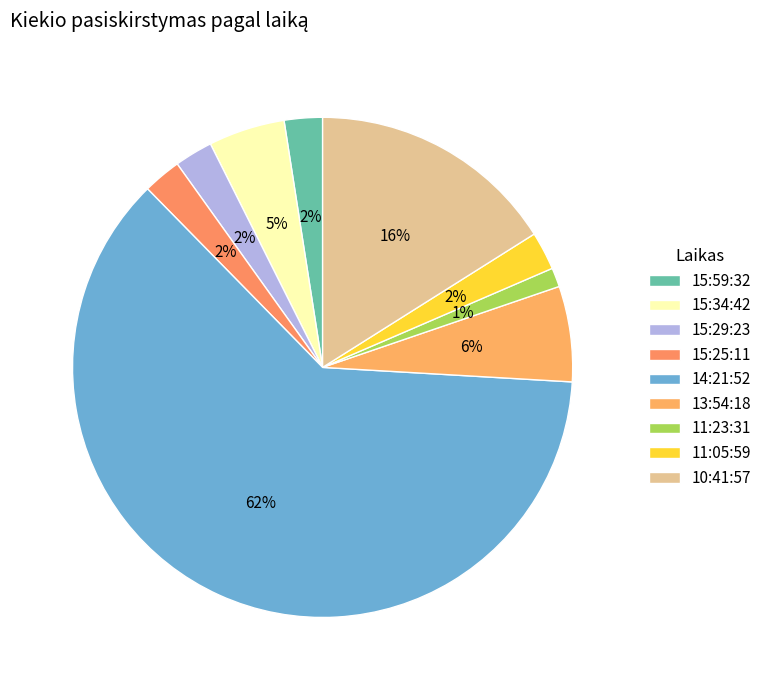

Is it true that 15:59:32 is 1% of the pie?

False